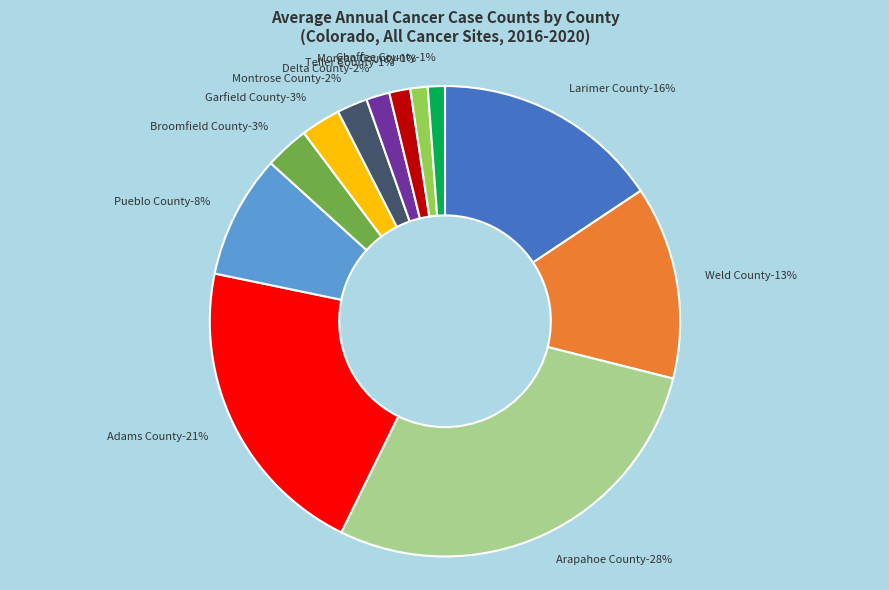

To the nearest percent, what is the difference between the Larimer County and Garfield County slice percentages?

13%